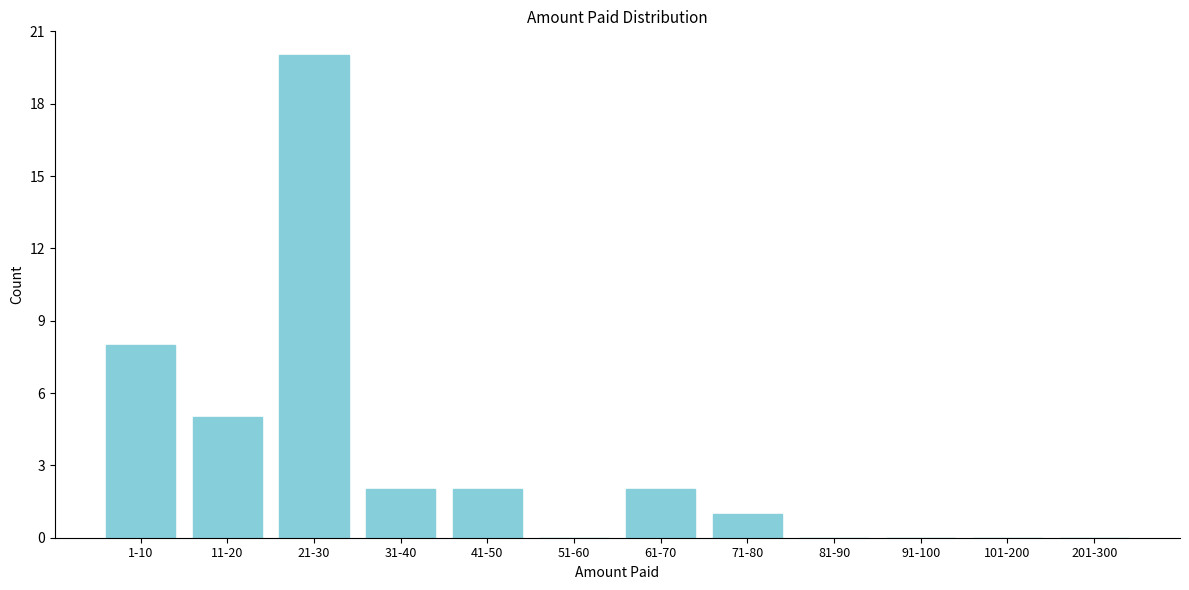

Reading left to right, transcribe all the data shown in this chart.

1-10=8	11-20=5	21-30=20	31-40=2	41-50=2	51-60=0	61-70=2	71-80=1	81-90=0	91-100=0	101-200=0	201-300=0